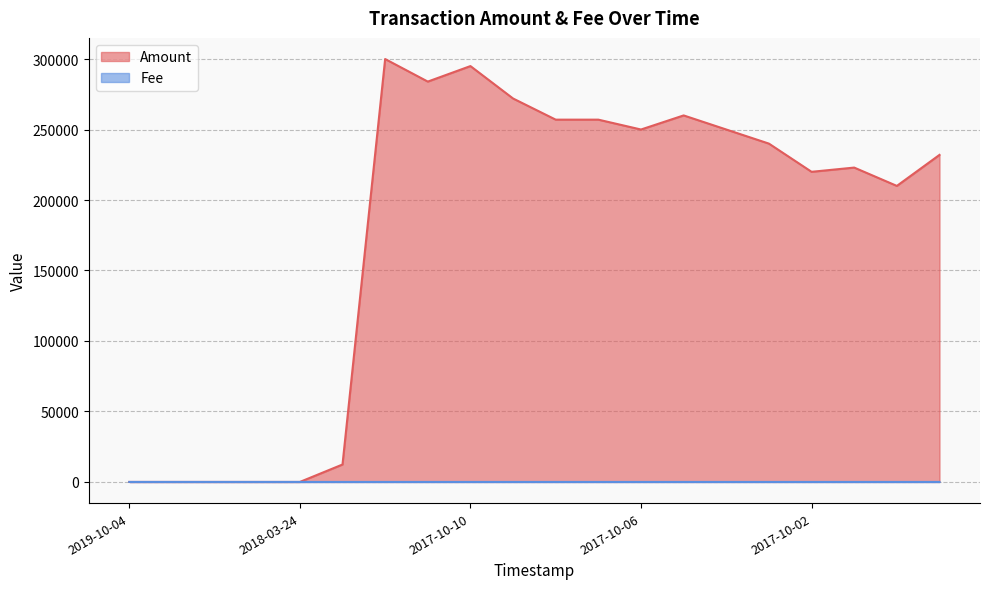

Which series changed the most between 2017-10-10 and 2017-10-01?

Amount